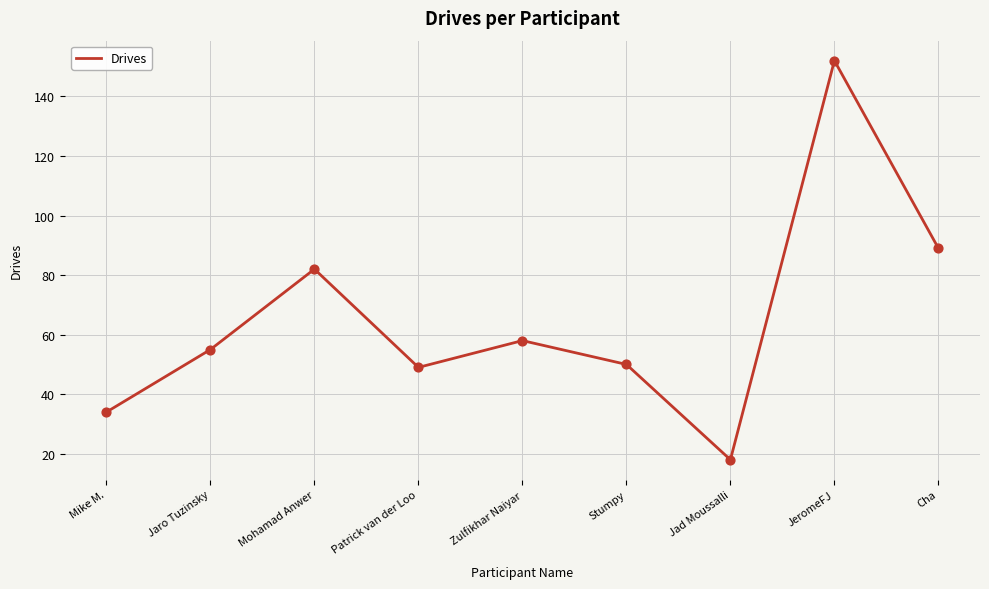

Between Cha and Mike M., which is larger?

Cha